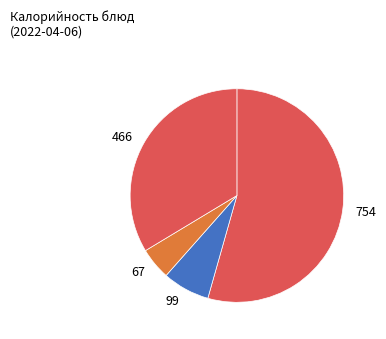

Rank the categories by value from lowest to highest.

67, 99, 466, 754